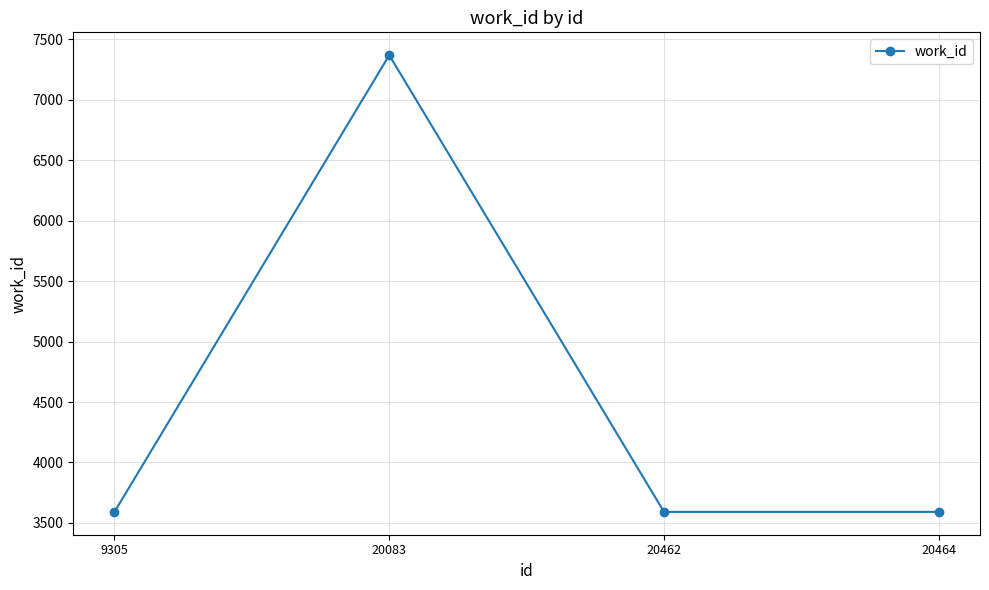

What is the approximate value at 20464?

3591